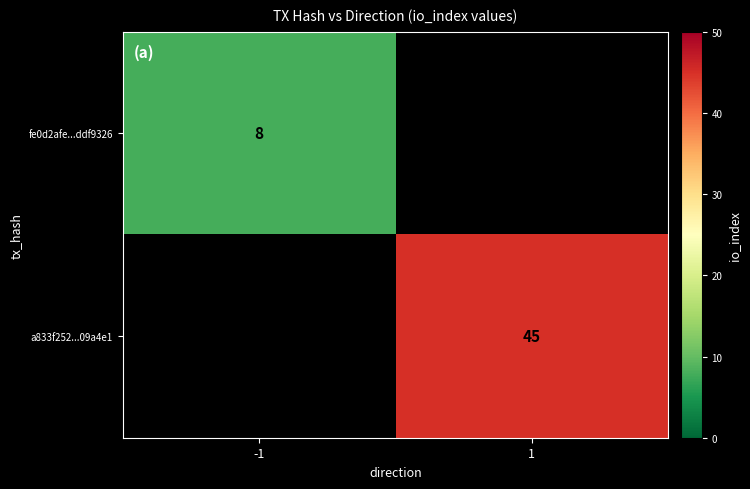

Count the number of data series in this chart.

2